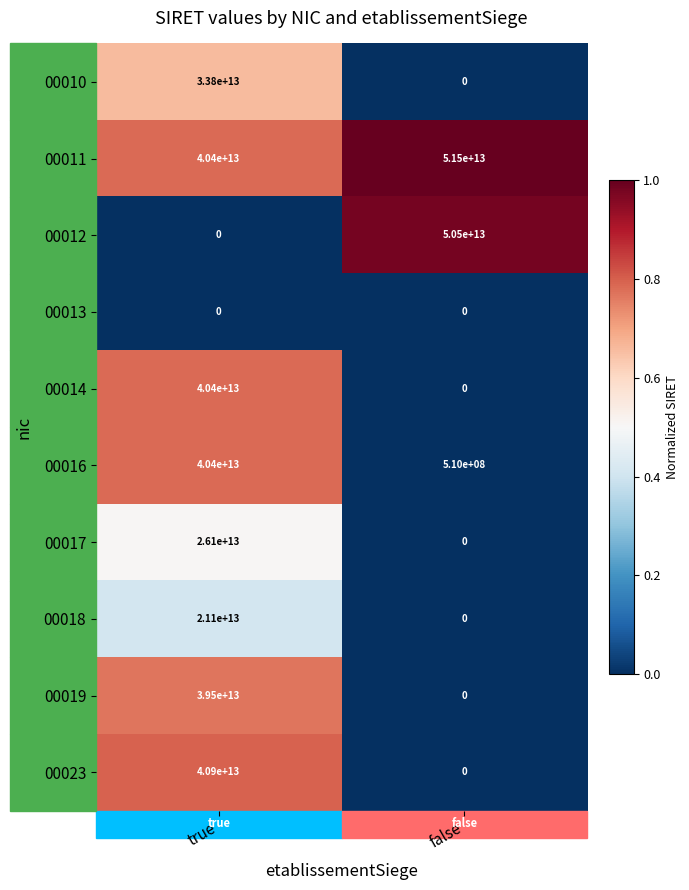

List the labels in order of 00010 value, largest first.

true, false